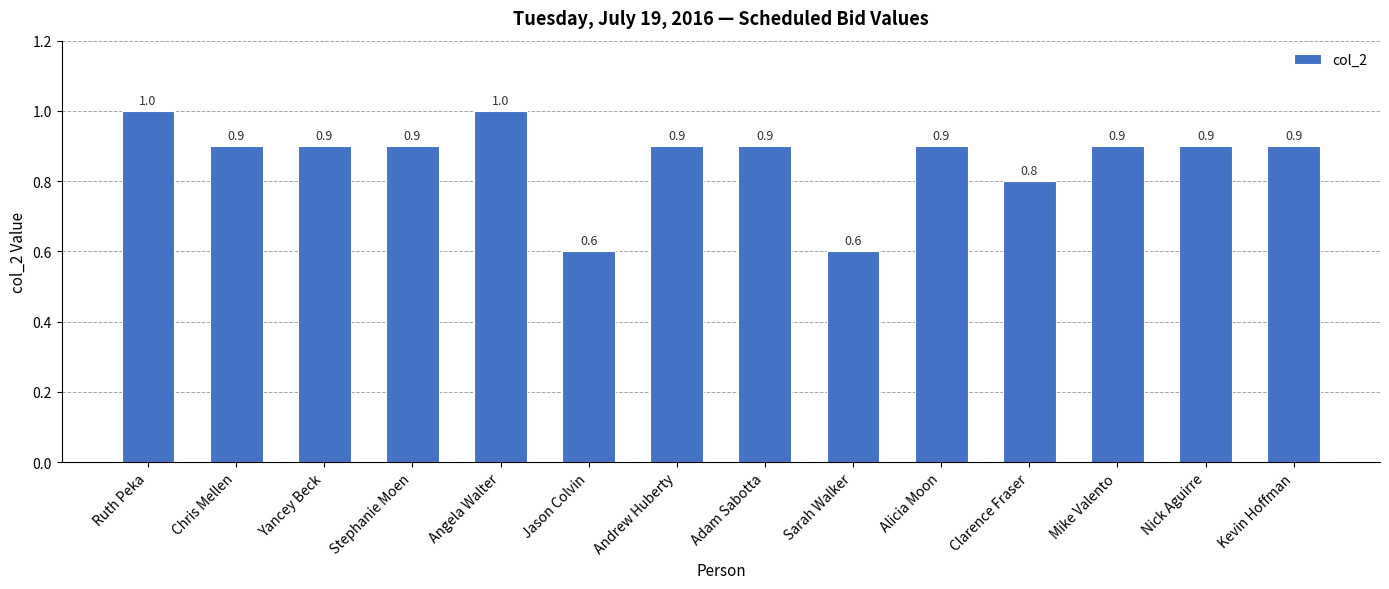

True or false: the data shows 1.0 at Ruth Peka.

True